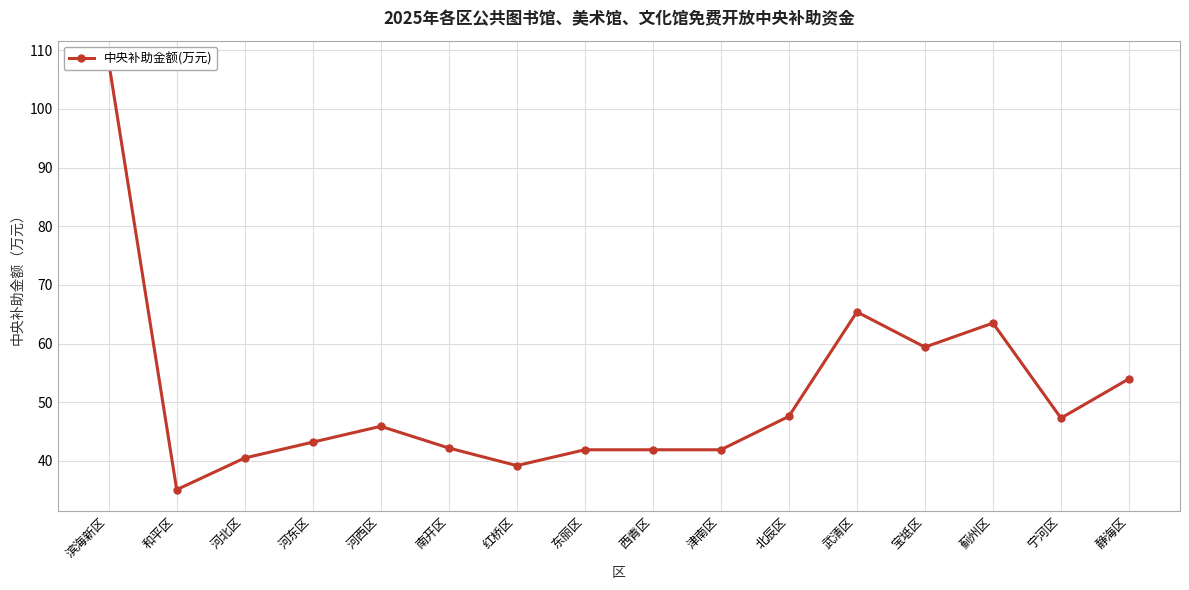

What is the average value?

51.1